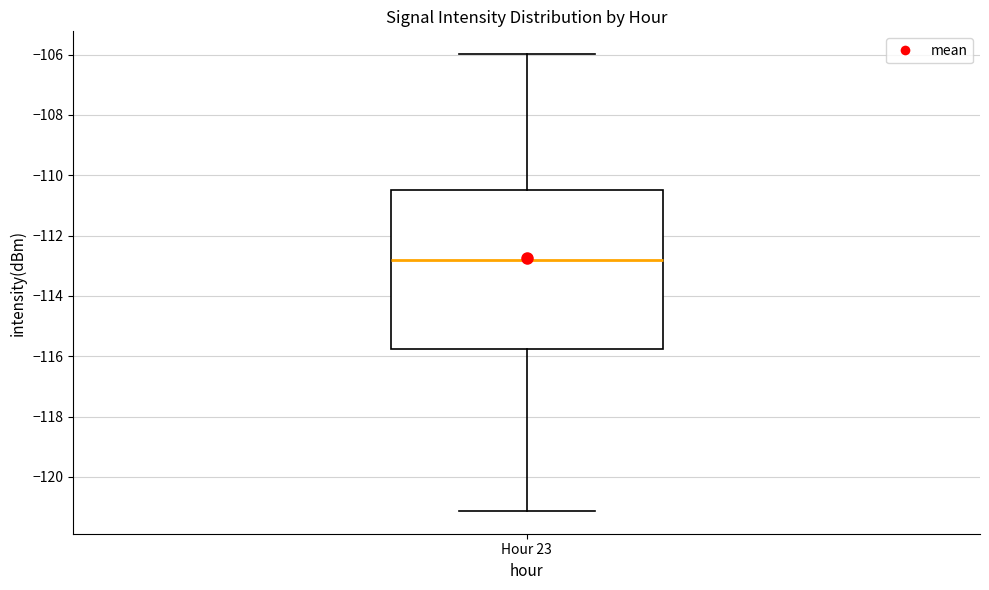

Transcribe this box plot: give where the median line is, the range the box spans, and where the two whiskers end, as read against the y-axis. The values are not printed on the chart, so give them approximately, as read against the axis.

median -112.8, box -115.8 to -110.4, whiskers -121.2 to -106.0